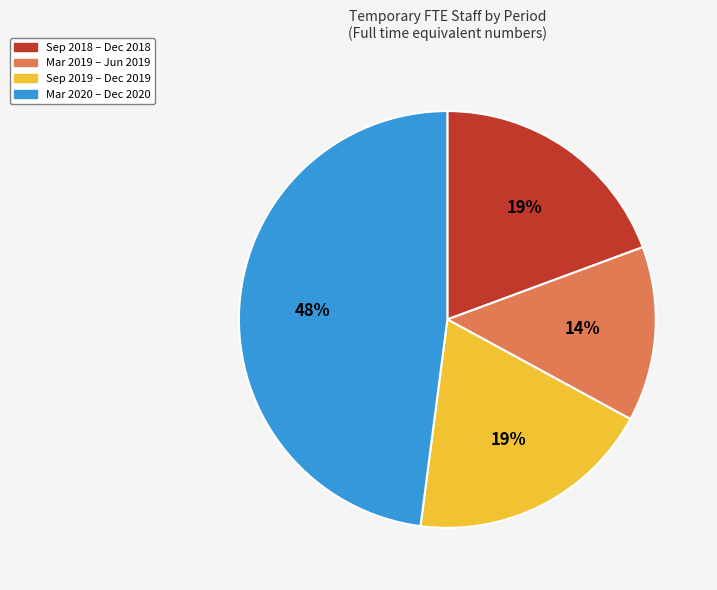

Between Mar 2019 – Jun 2019 and Sep 2019 – Dec 2019, which is larger?

Sep 2019 – Dec 2019